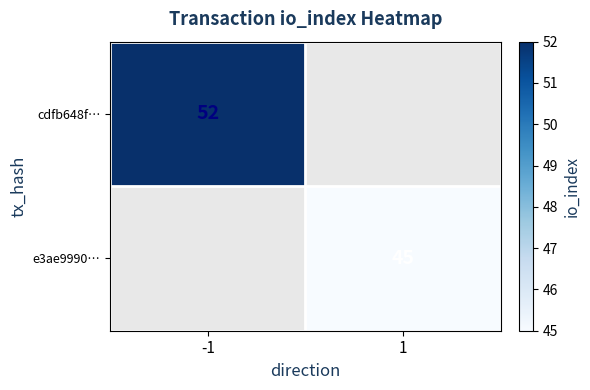

Which category has the highest value across all series?

-1